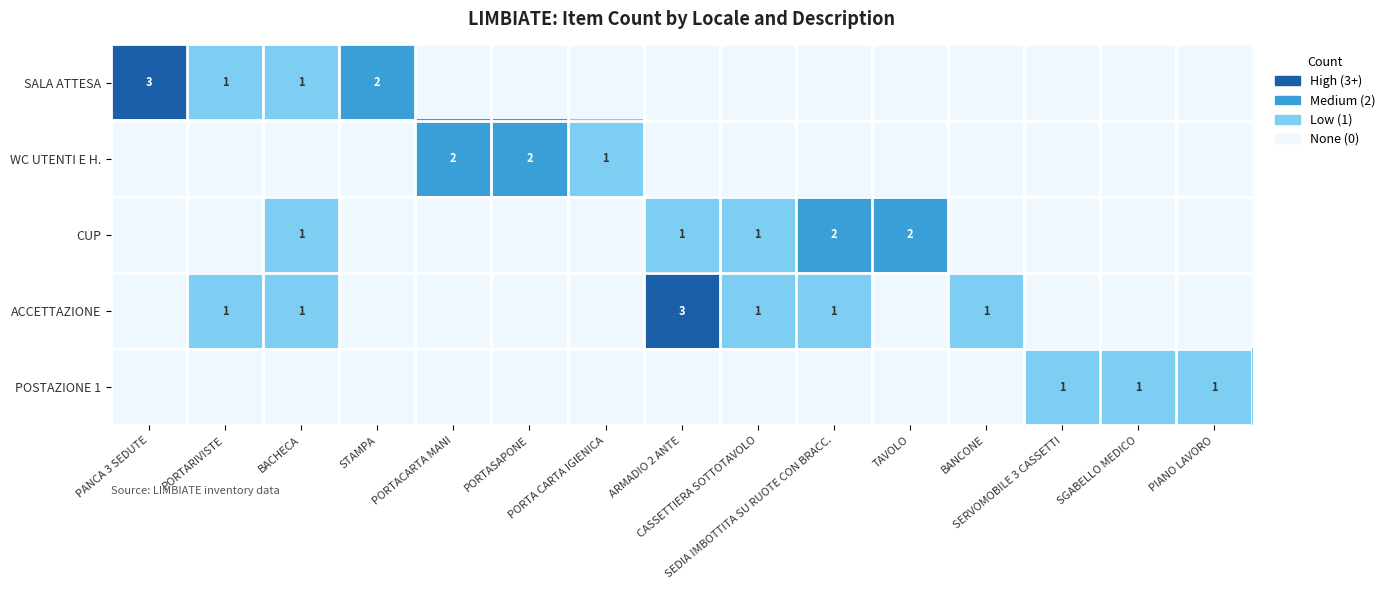

What is the total value across all series at ARMADIO 2 ANTE?

4